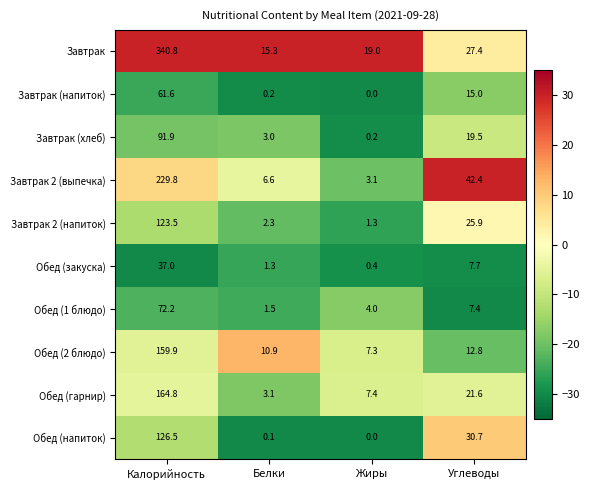

What is the spread (max minus min) of values at Углеводы?

35.0